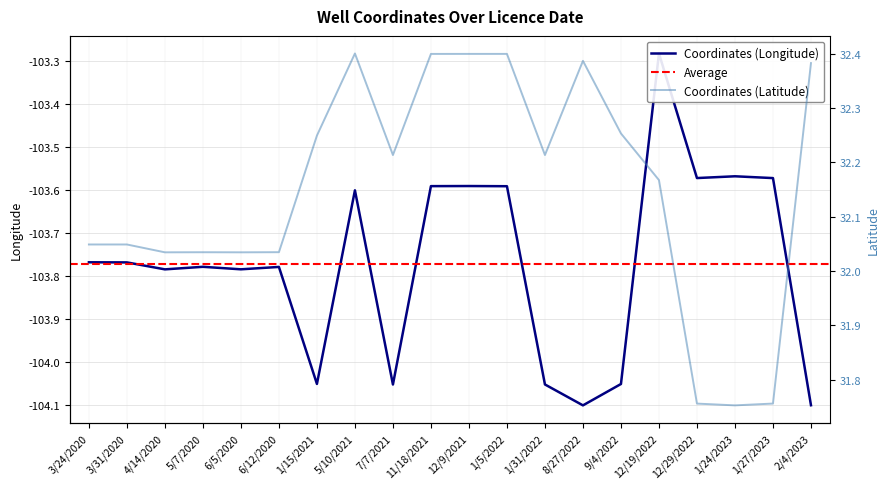

What is the label of the 20th point from the right?

3/24/2020